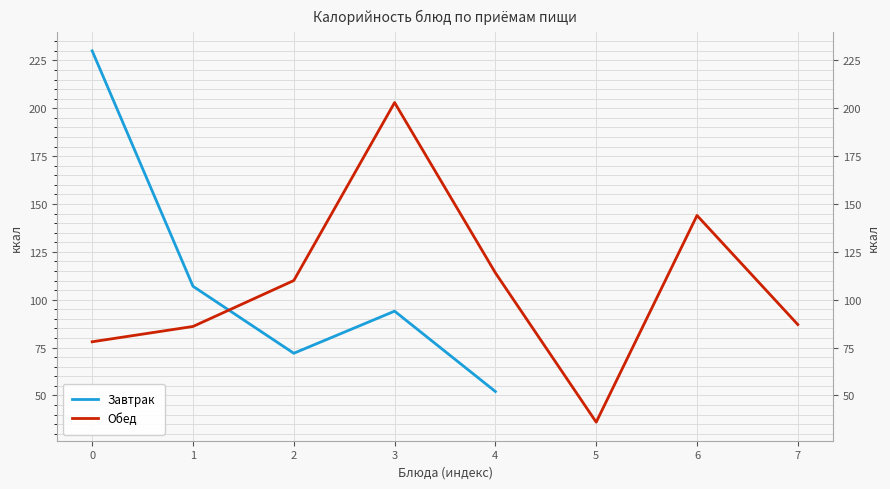

How many interior local peaks does the Обед series have?

2